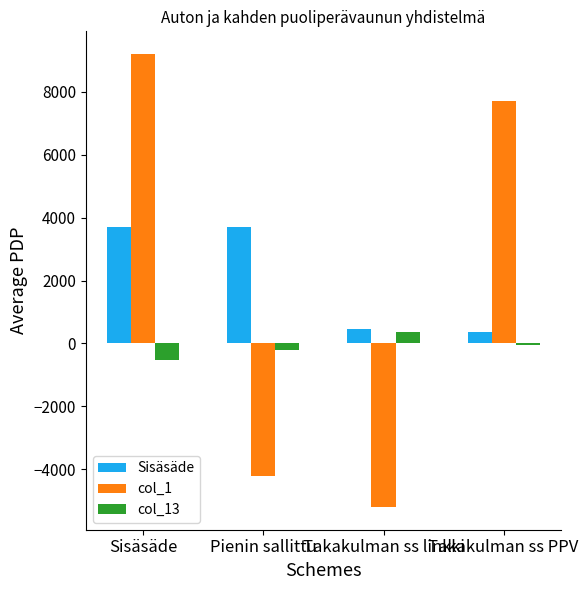

What is the greatest value displayed?

9200.0